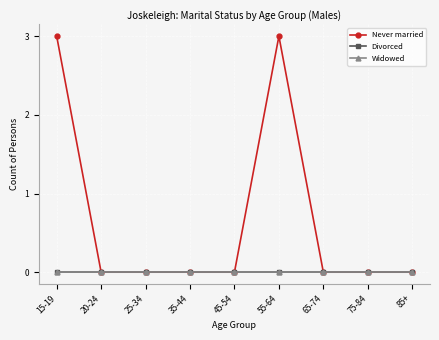

Is this an area chart (filled region under the line)?

No